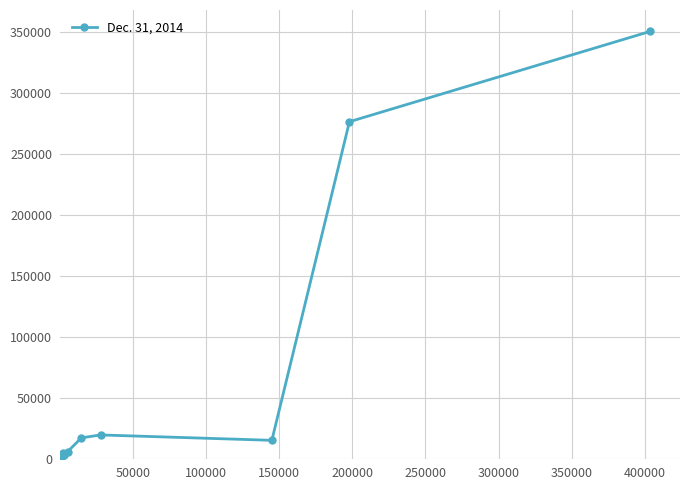

What is the minimum value shown in the chart?

1117